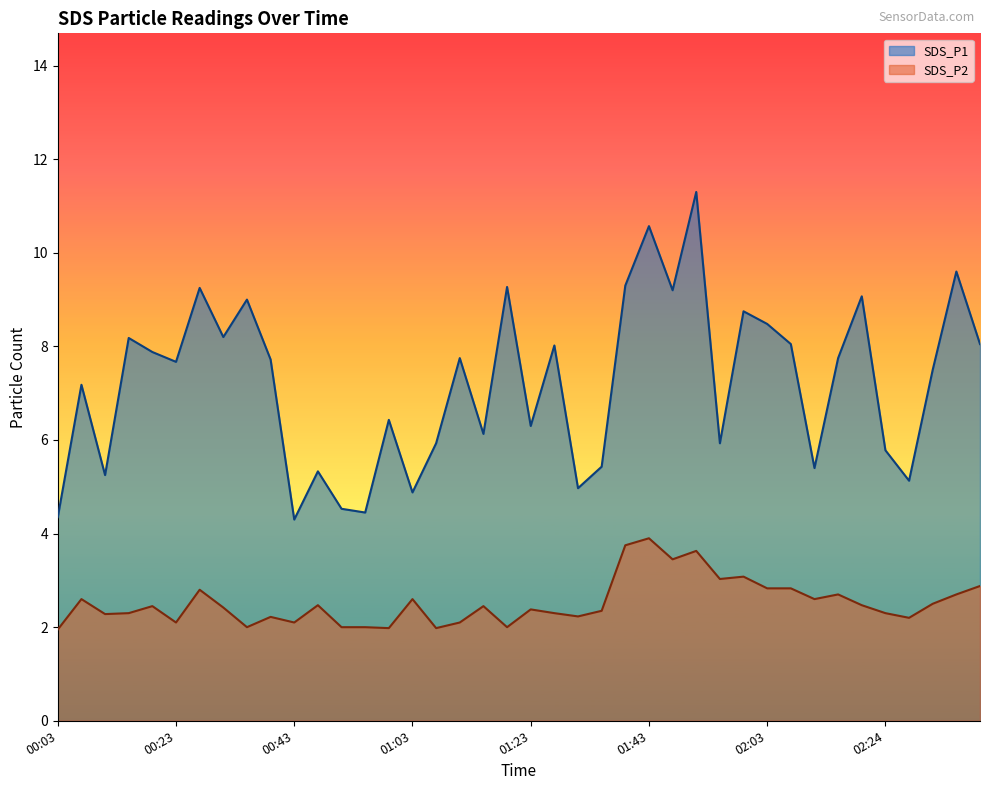

True or false: SDS_P1 has more than 2 points higher than both neighbors.

True